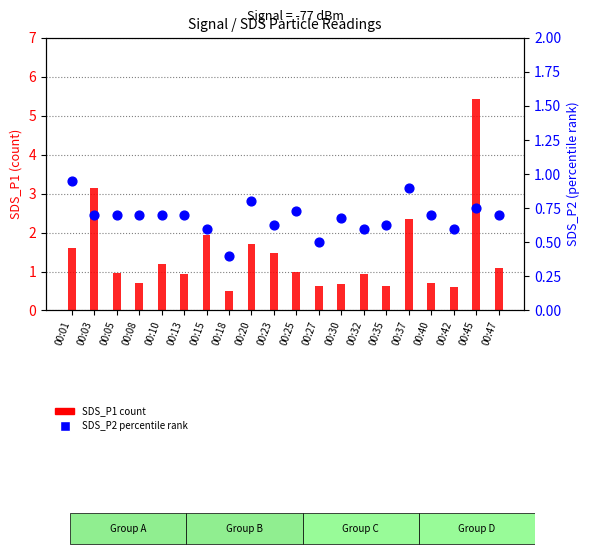

Which series reaches the maximum Y coordinate?

SDS_P1